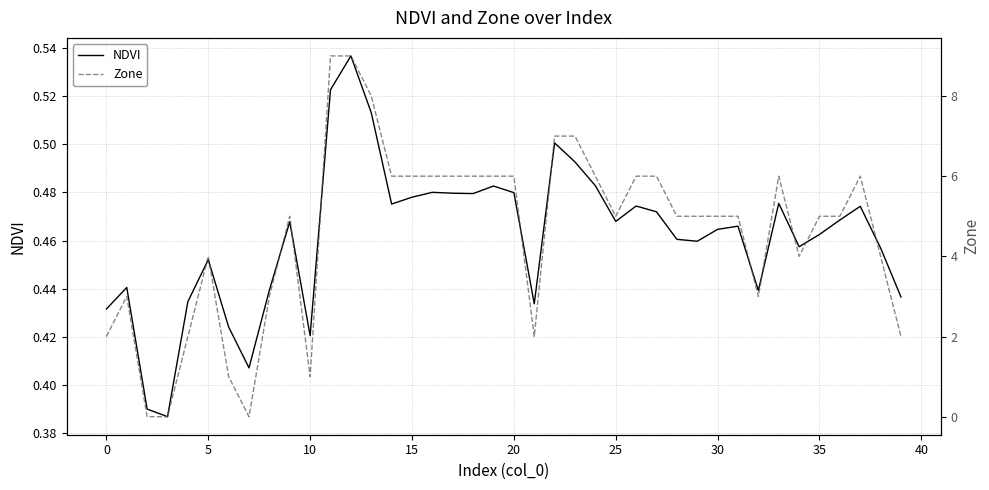

Does the chart display data point markers on the line(s)?

No